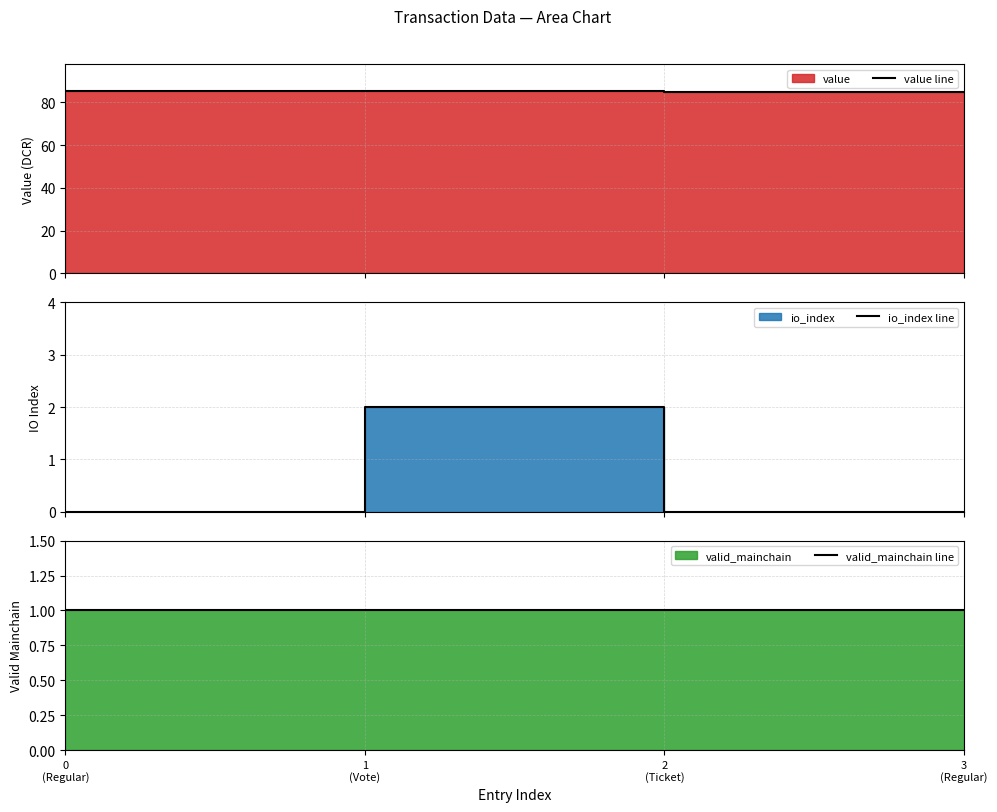

Reading right to left, what are all the values shown in this chart?

value line: 3
(Regular)=84.8	2
(Ticket)=84.8	1
(Vote)=85.2	0
(Regular)=85.2
io_index line: 3
(Regular)=0.0	2
(Ticket)=0.0	1
(Vote)=2.0	0
(Regular)=0.0
valid_mainchain line: 3
(Regular)=1.0	2
(Ticket)=1.0	1
(Vote)=1.0	0
(Regular)=1.0